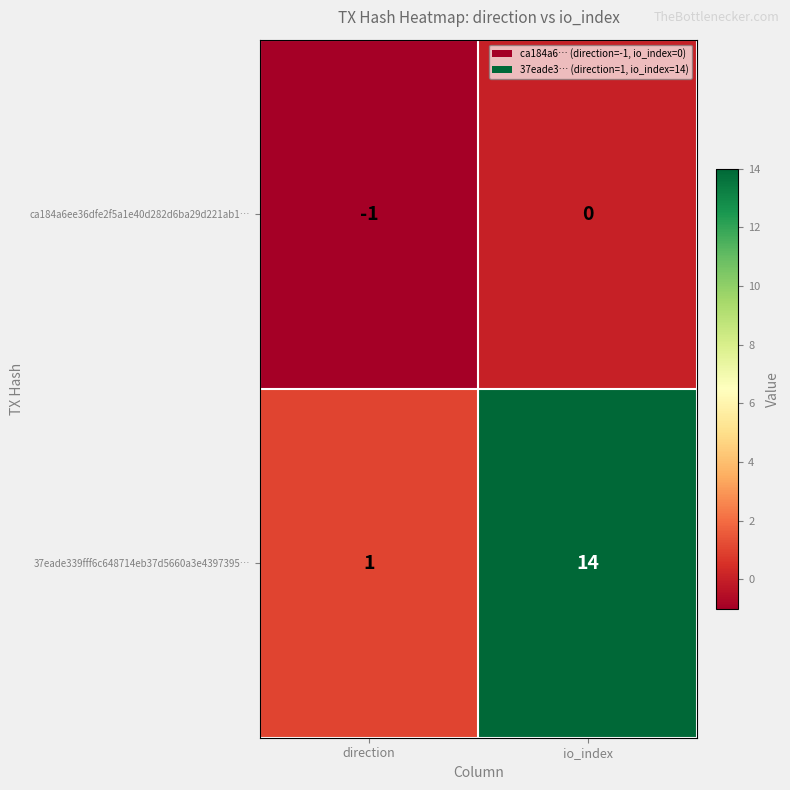

What is the total value across all series at io_index?

14